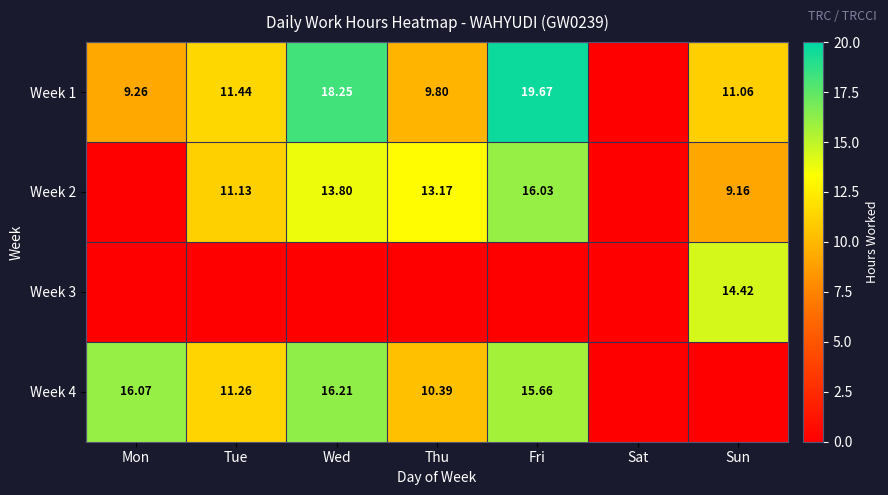

Which series has the largest total across all categories?

Week 1